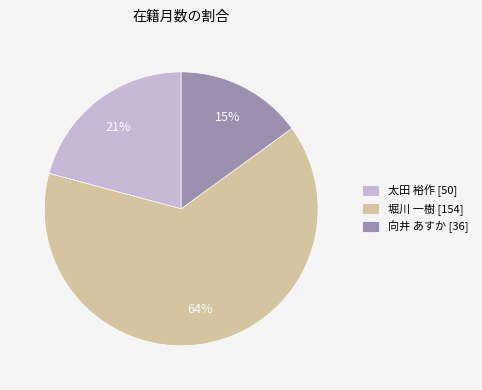

What percentage is the 向井 あすか slice, to the nearest percent?

15%